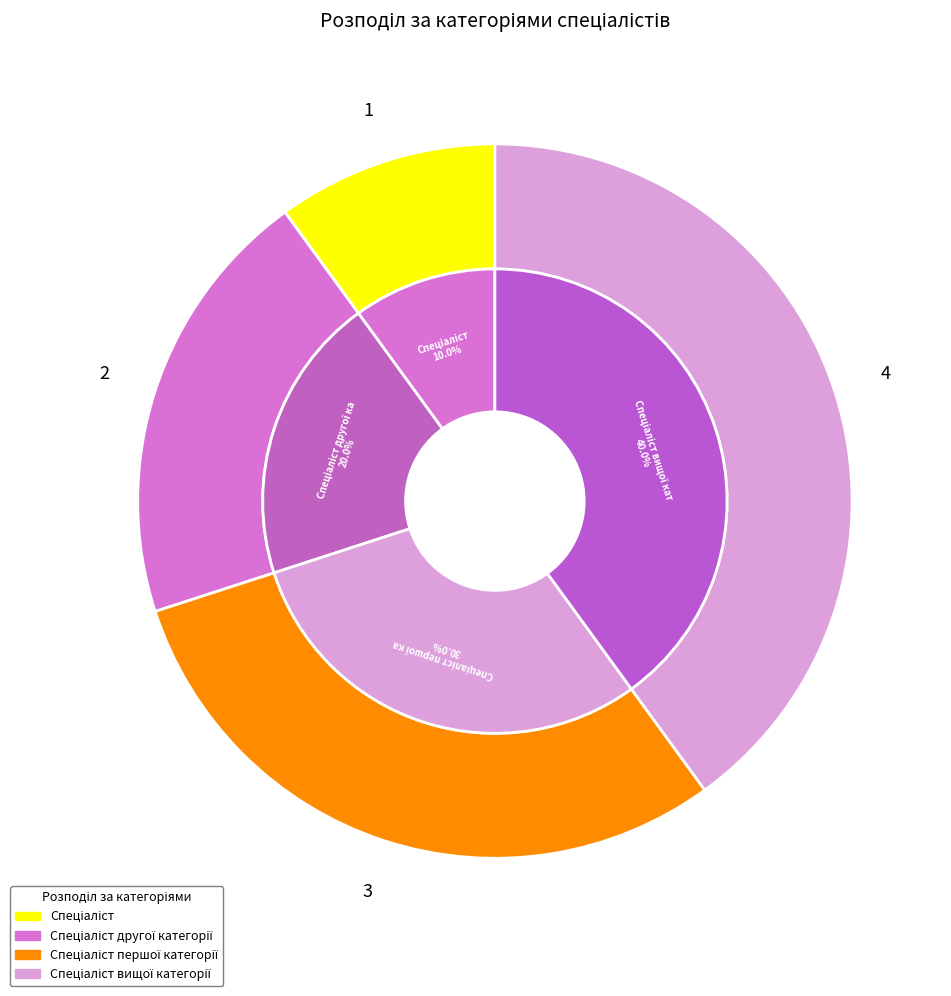

Rank the categories by value from highest to lowest.

Спеціаліст вищої категорії, Спеціаліст першої категорії, Спеціаліст другої категорії, Спеціаліст